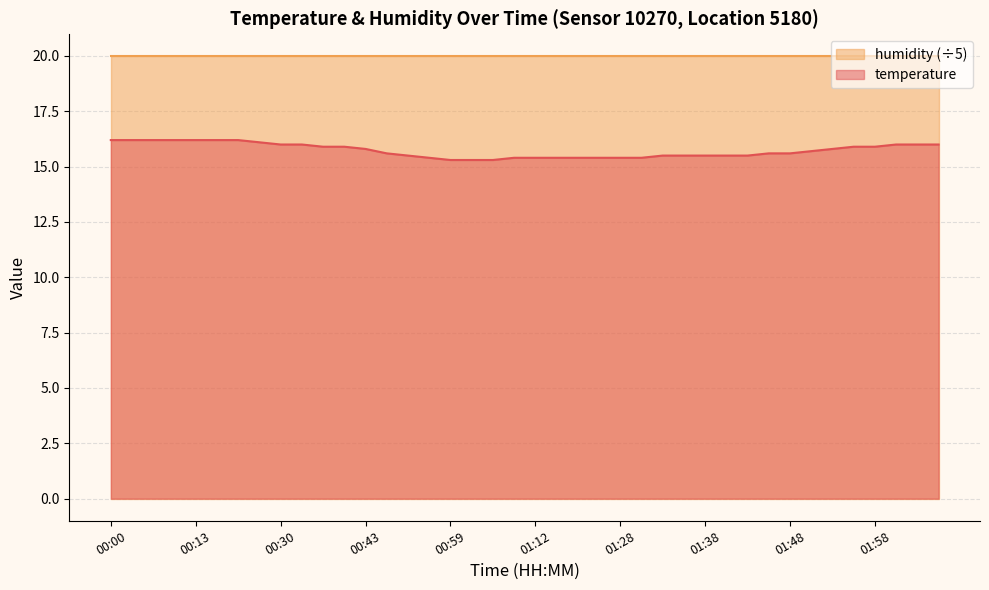

What position from the right is 00:37?

30